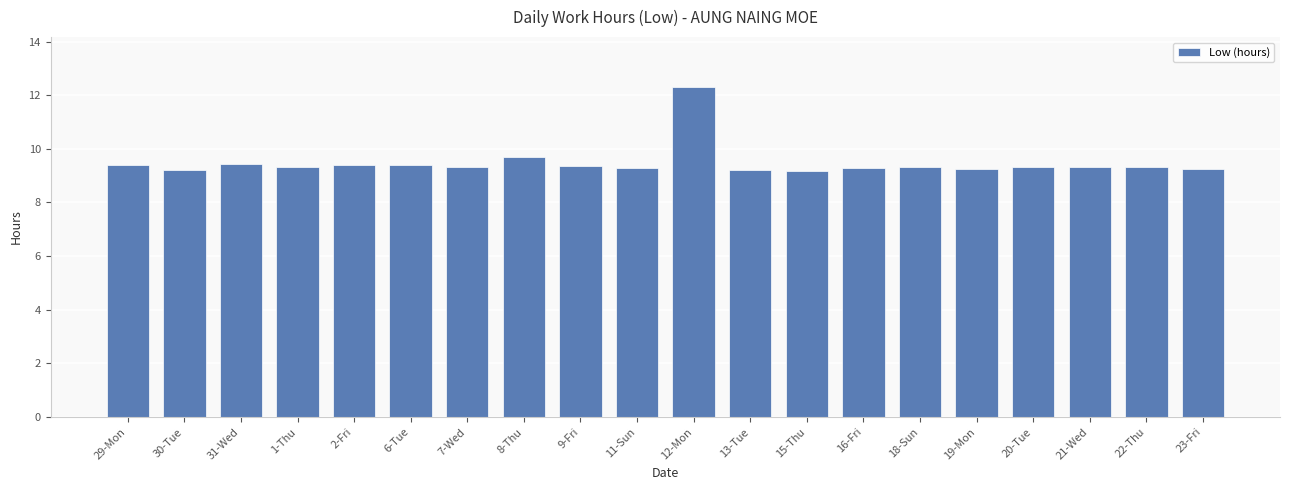

Which label corresponds to the largest value in the chart?

12-Mon